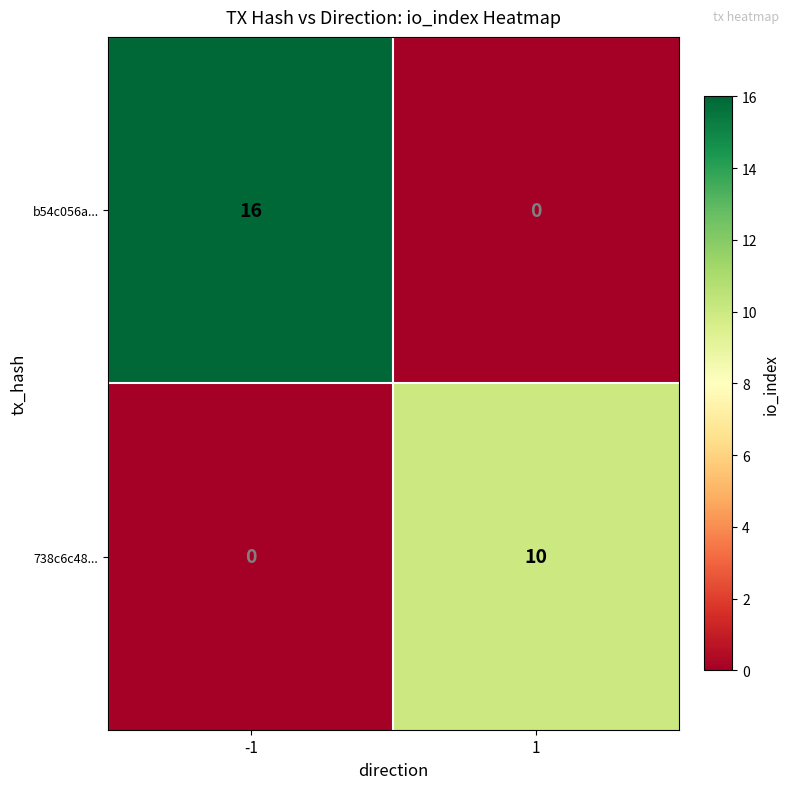

Reading right to left, extract all data points from this chart.

b54c056a...: 1=0	-1=16
738c6c48...: 1=10	-1=0